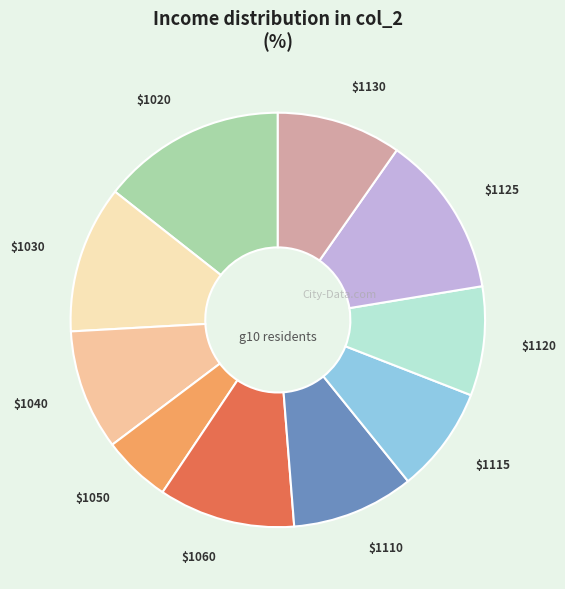

The $1110 slice represents 10% of the pie. True or false?

True